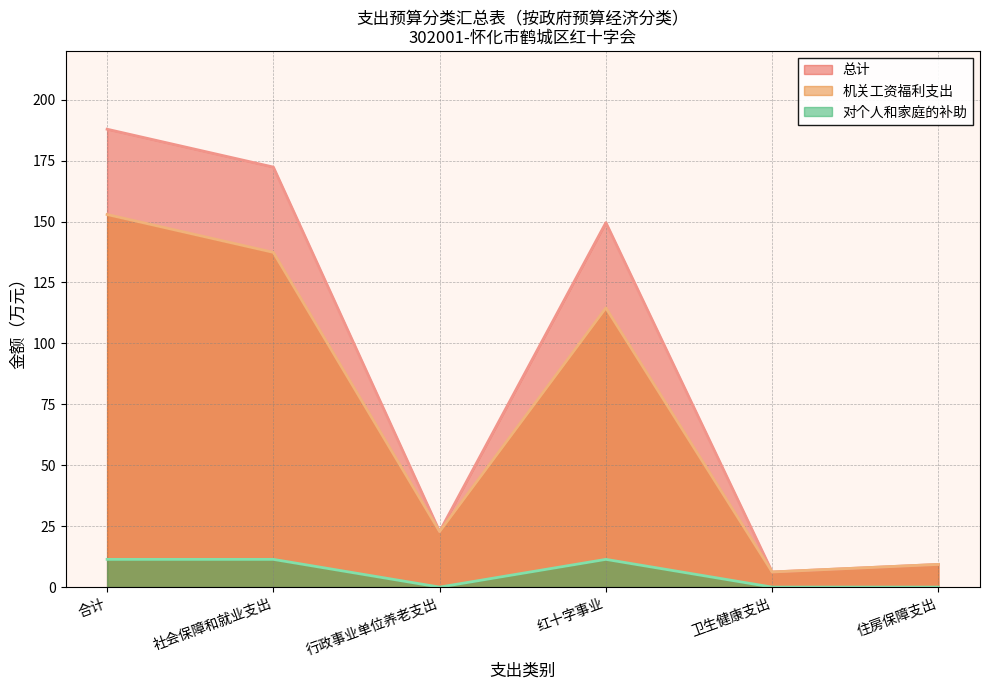

At which label does 对个人和家庭的补助 reach its minimum?

行政事业单位养老支出